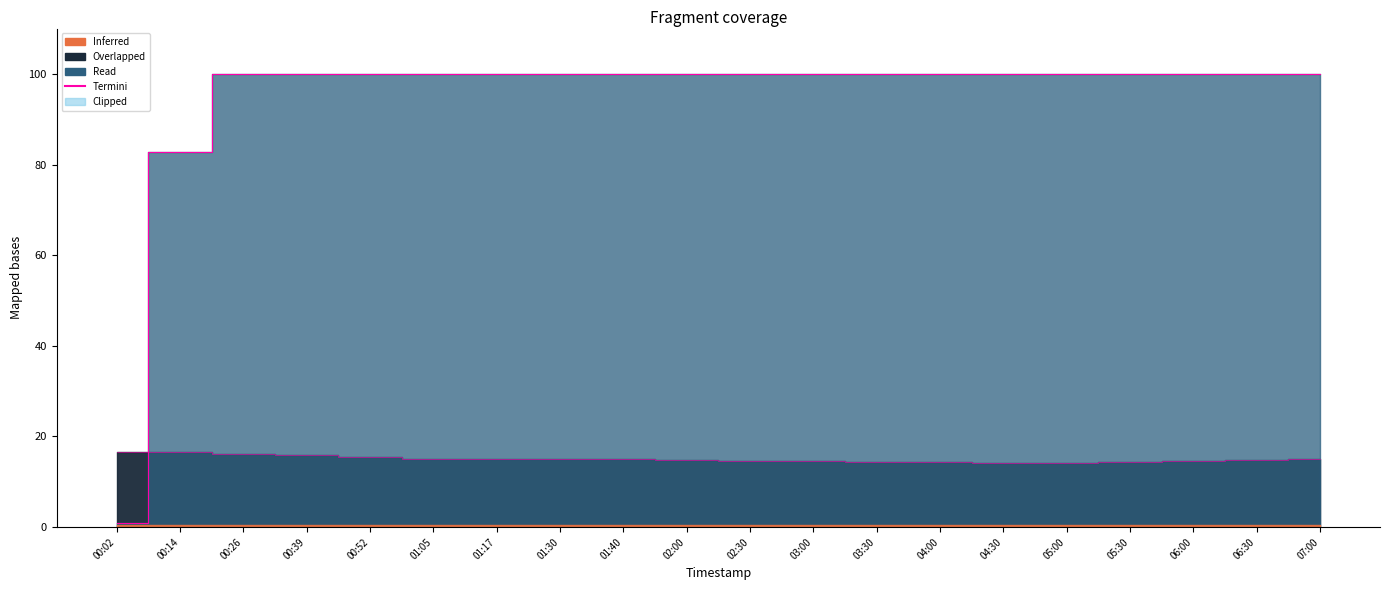

What is the label of the 5th point from the left?

00:52